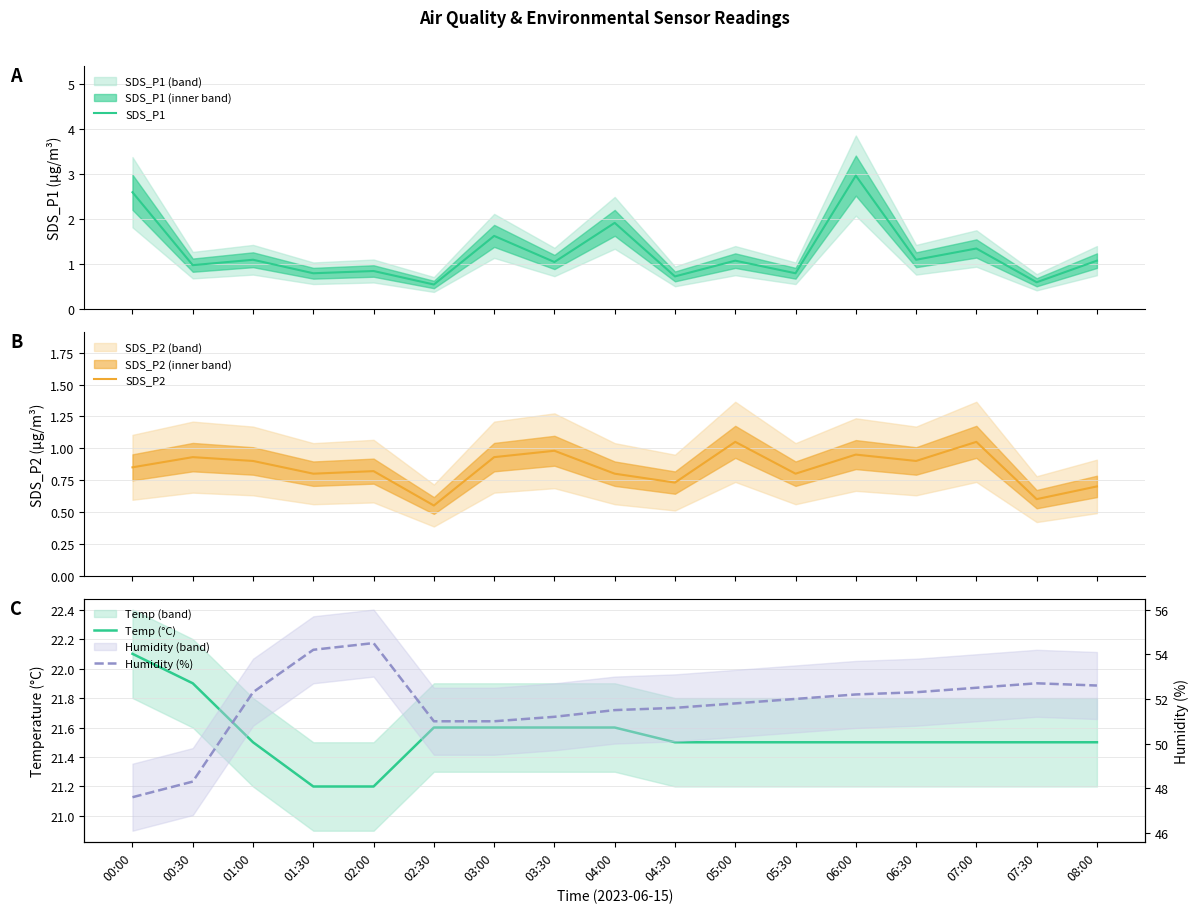

How many interior local peaks does the Humidity (%) series have?

2